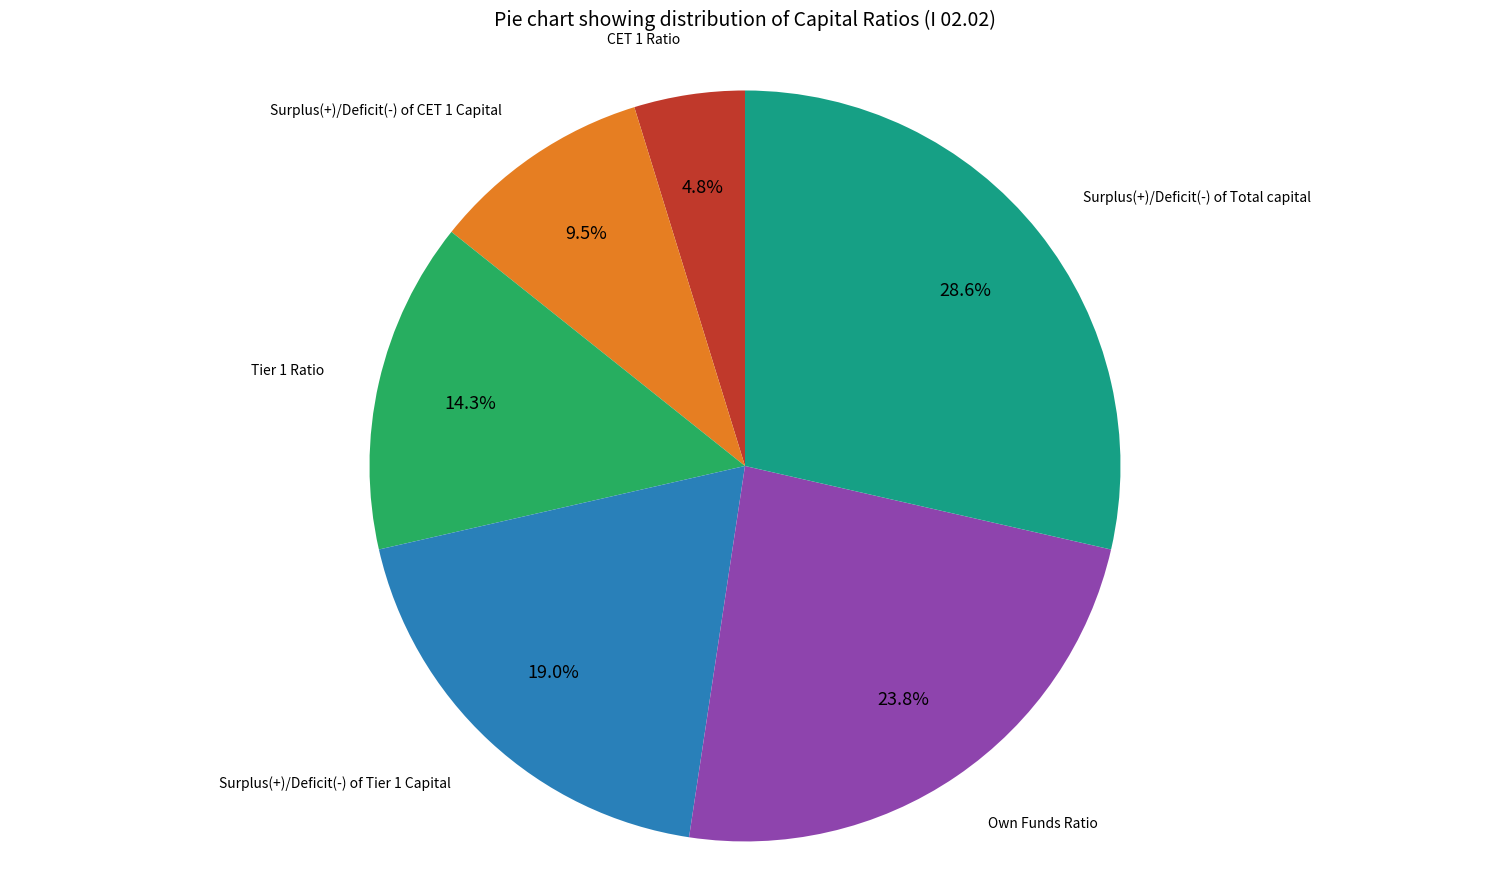

Is there any slice that represents more than half of the pie?

No